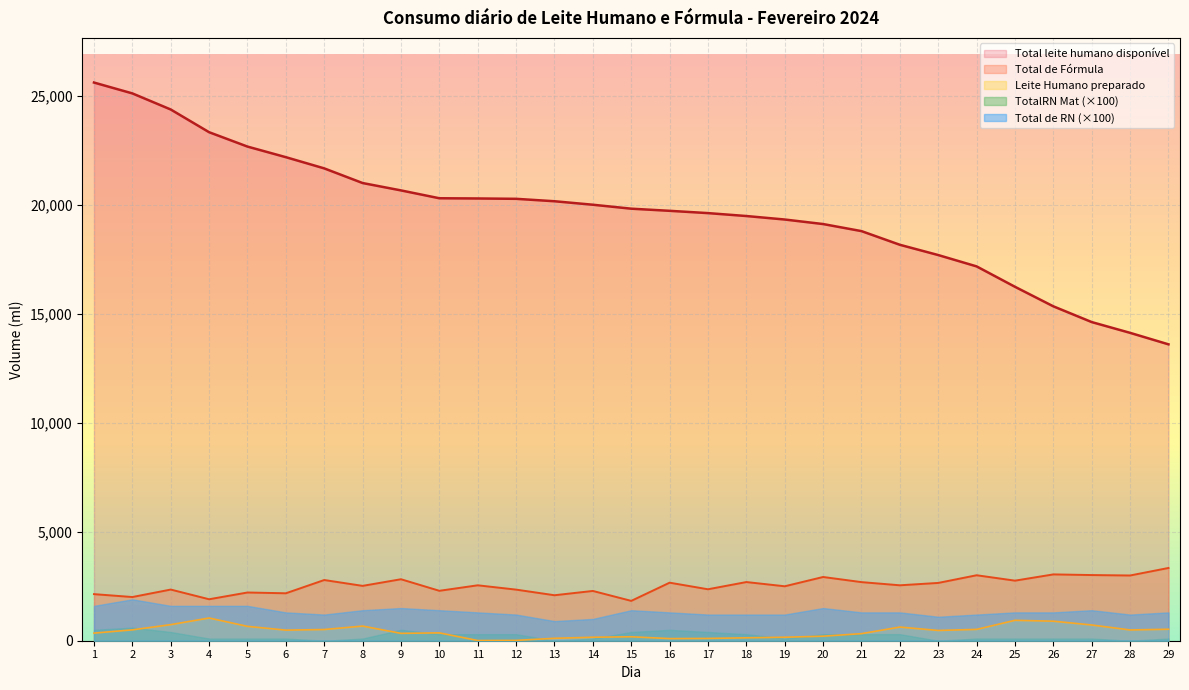

What is the value of the Leite Humano preparado point at the 16th from the left?

98